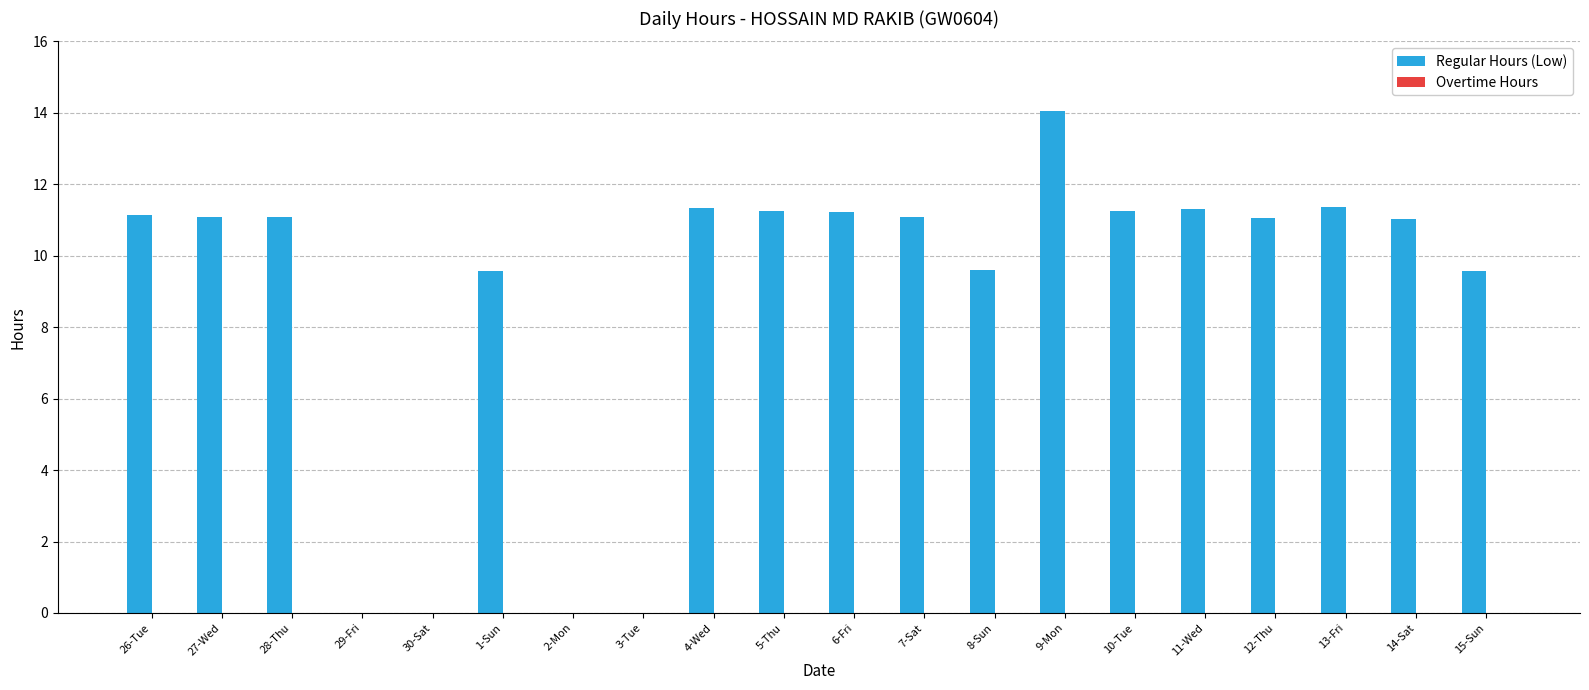

What is the maximum value shown in the chart?

14.1